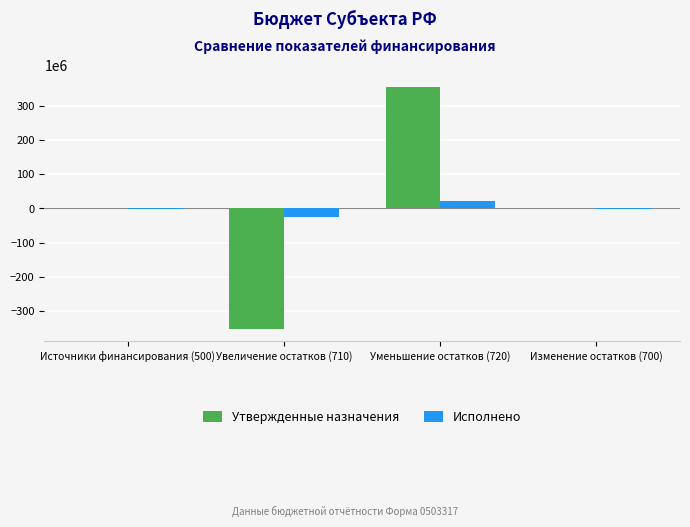

Are the bars horizontal?

No